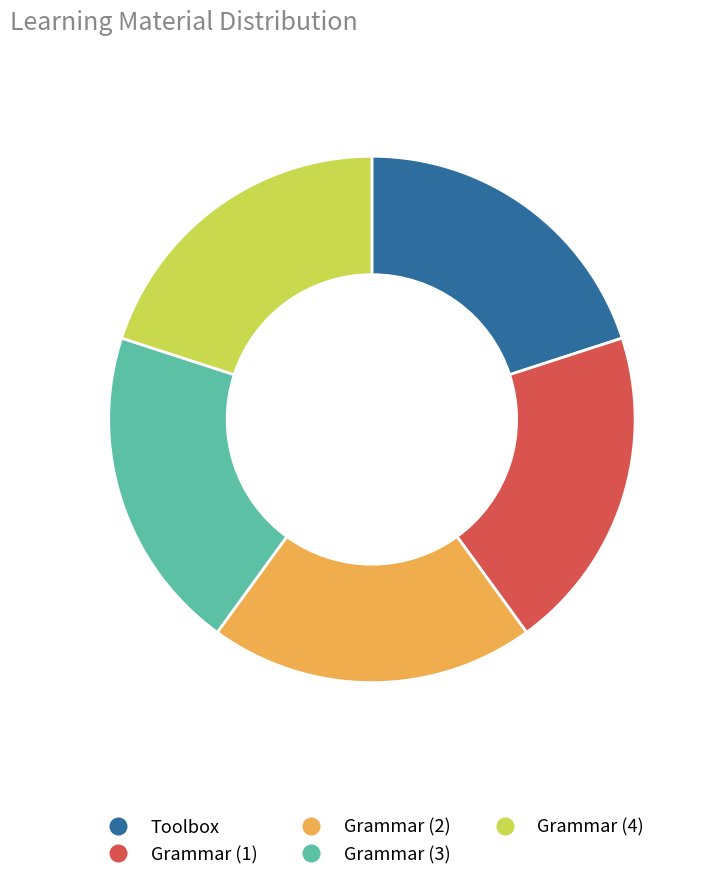

Does Toolbox represent more than half of the total?

No